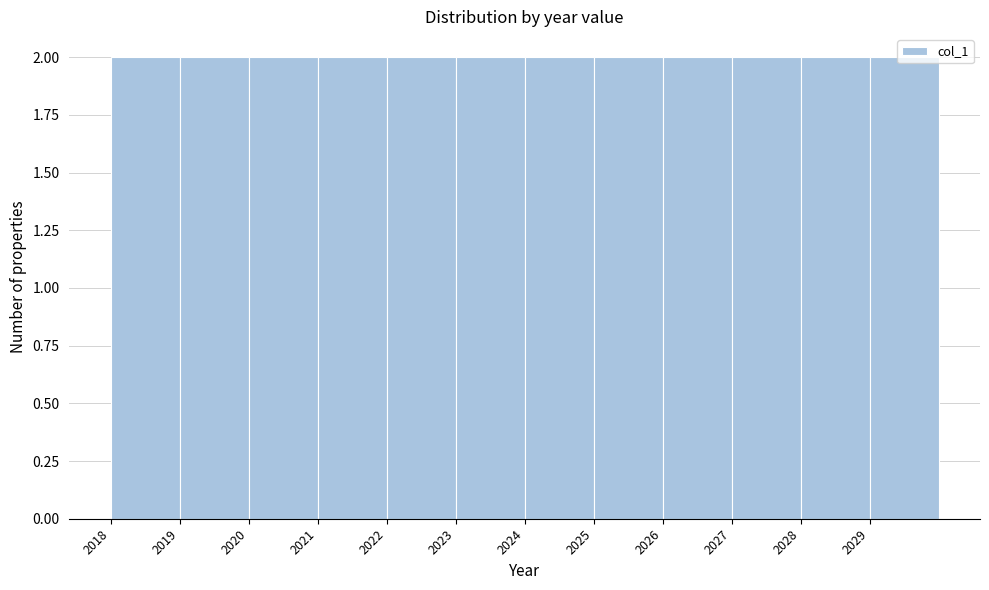

Reading left to right, list every bar in this chart as the range it spans on the x-axis followed by its height. The values are not printed on the chart, so give them approximately, as read against the axis.

2018 to 2019: 2
2019 to 2020: 2
2020 to 2021: 2
2021 to 2022: 2
2022 to 2023: 2
2023 to 2024: 2
2024 to 2025: 2
2025 to 2026: 2
2026 to 2027: 2
2027 to 2028: 2
2028 to 2029: 2
2029 to 2030: 2